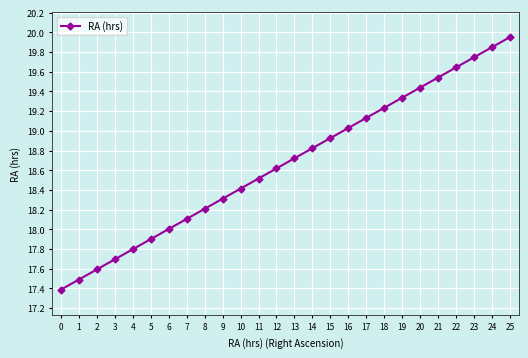

What is the sum of all values?

485.4